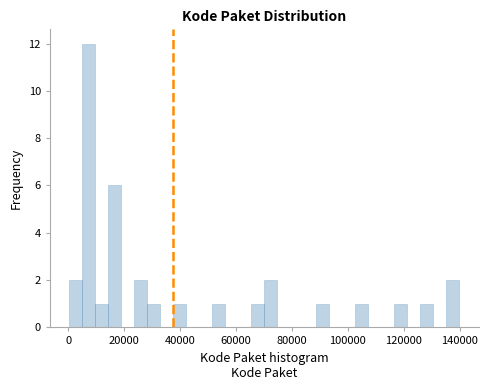

Read against the x-axis, roughly where is the centre of the tallest bar?

8000